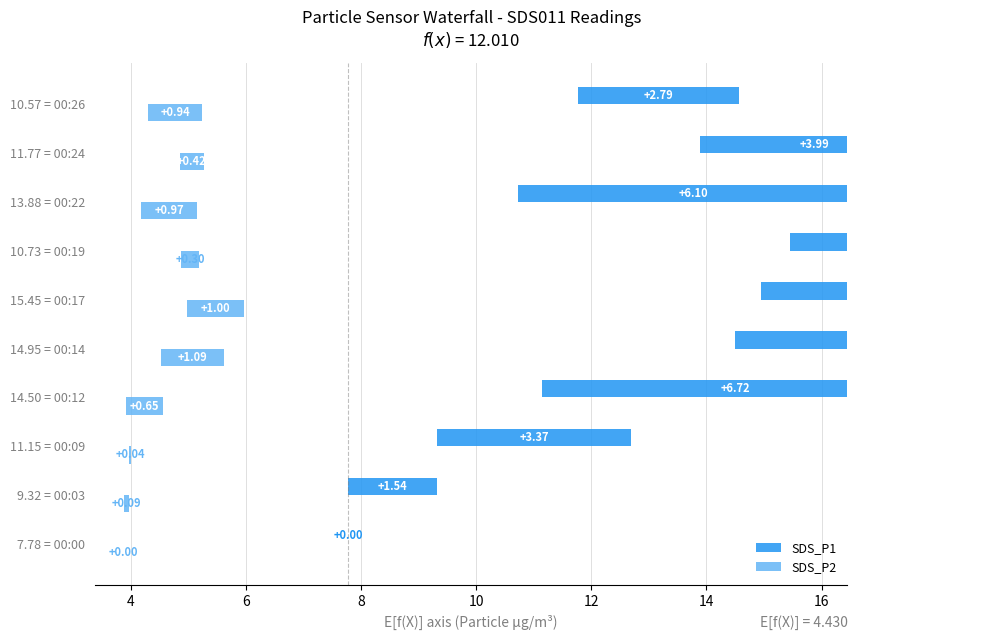

Is it true that SDS_P1 equals 4.9 at 10.73 = 00:19?

False